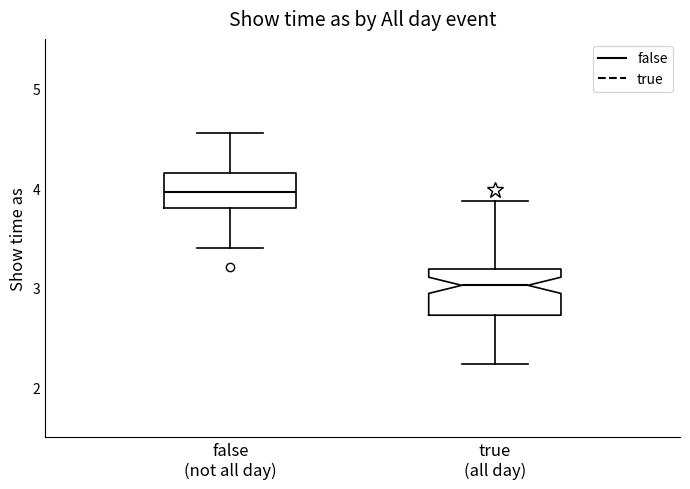

Where does the median line of the box for true (all day) sit on the y-axis? The values are not printed on the chart, so give them approximately, as read against the axis.

3.0